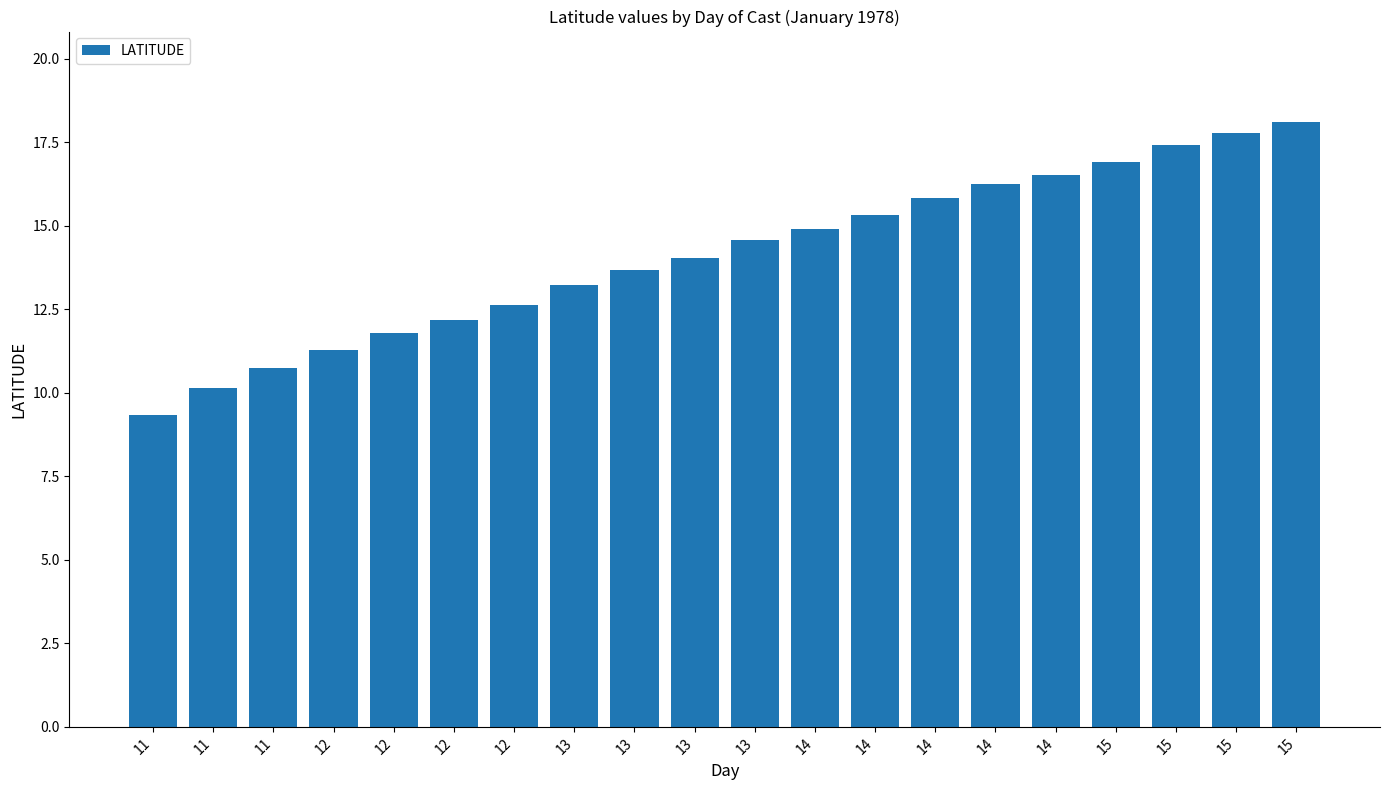

How many categories are shown in the chart?

20